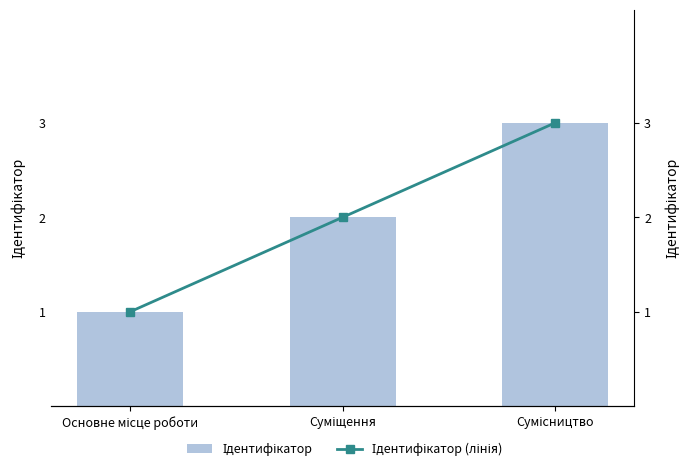

At which label is Ідентифікатор (лінія) closest to 2?

Суміщення